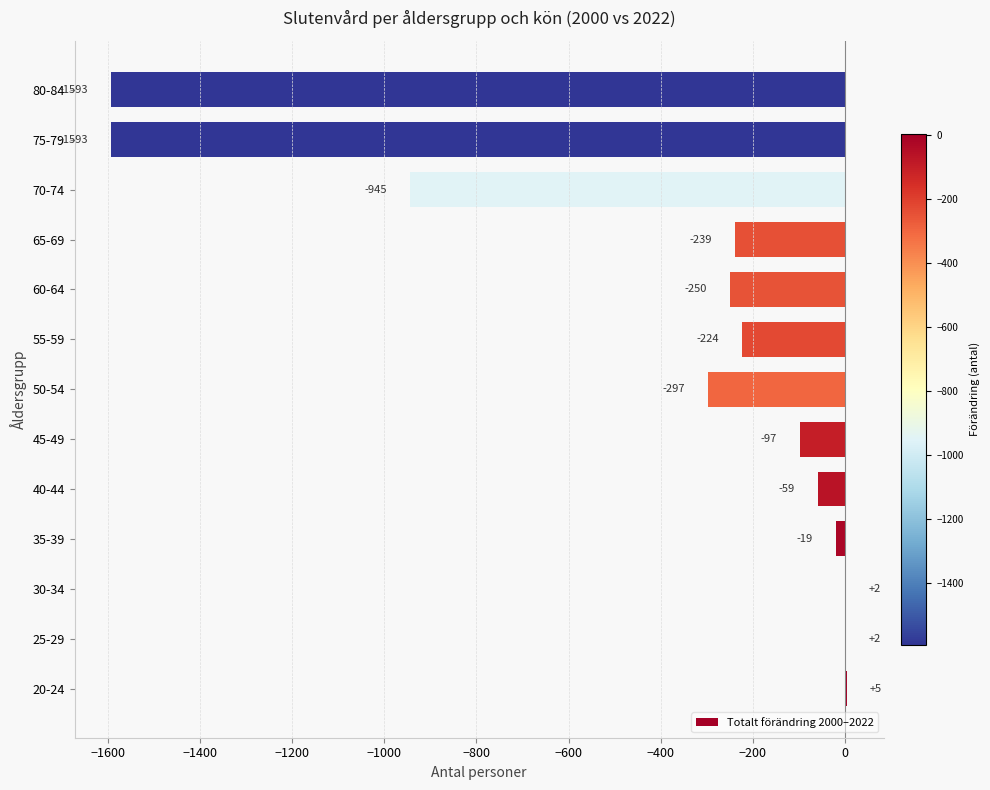

Is it true that the value at 60-64 is -250?

True